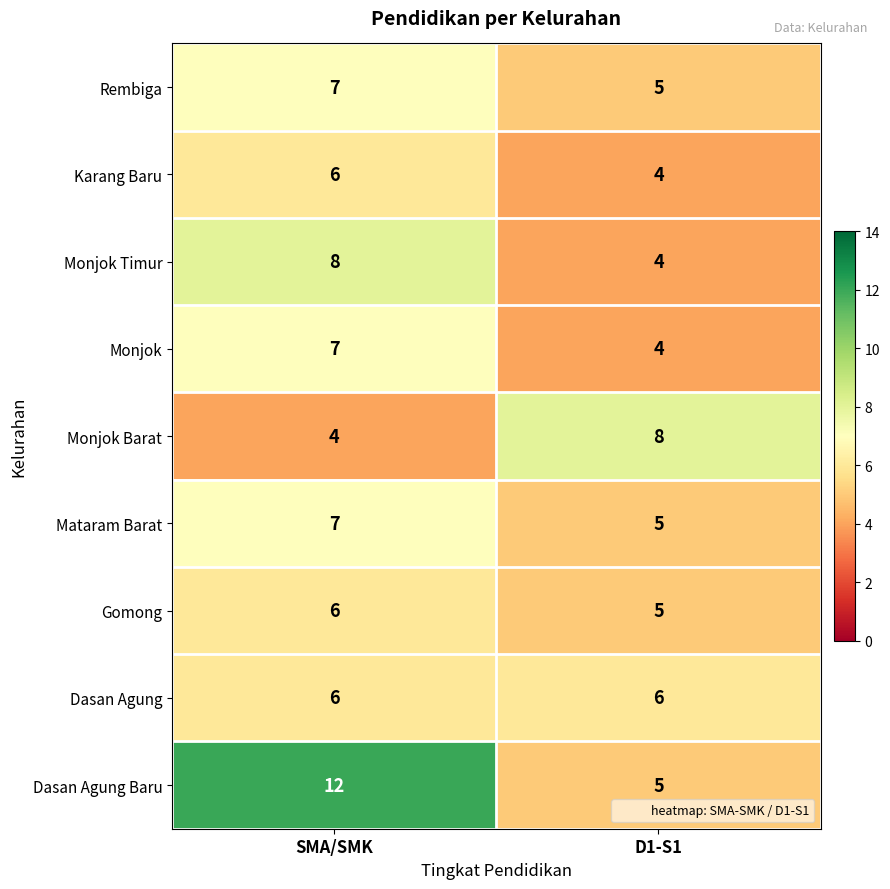

How many categories are shown in the chart?

2